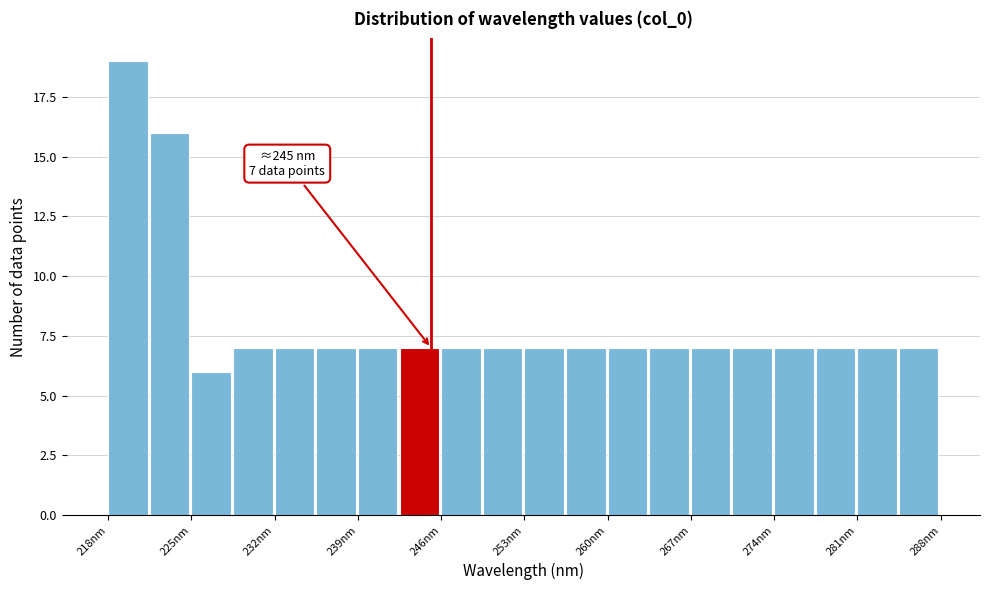

Around what value on the x-axis is the tallest bar? Give the approximate position of its centre, as read against the axis.

220